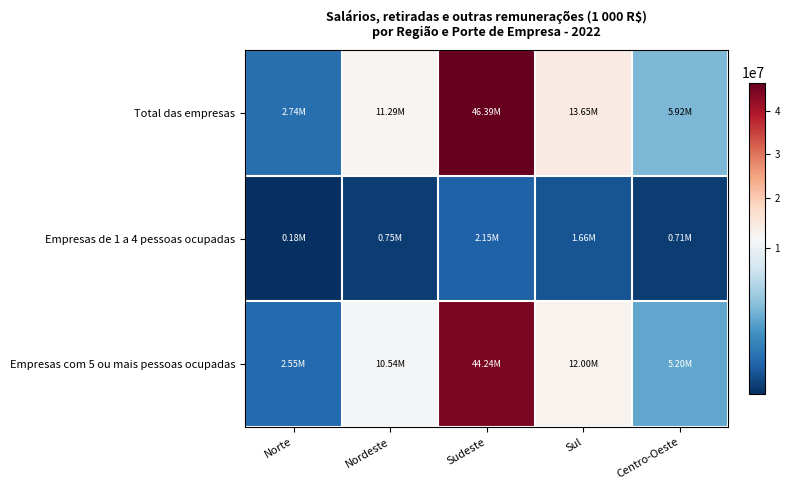

Which series has the widest spread of values?

Total das empresas